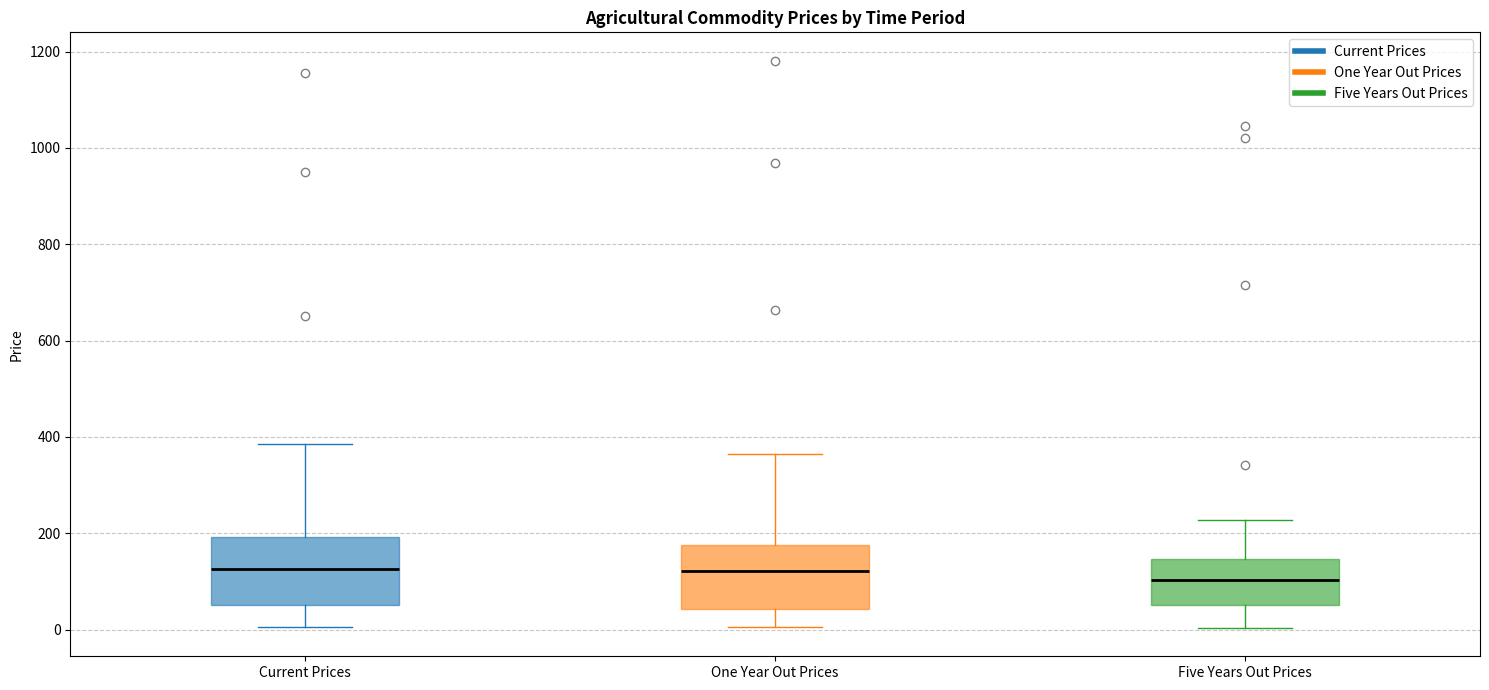

Reading left to right, read every box against the y-axis: the position of its median line, the range the box covers, and the ends of its whiskers. The values are not printed on the chart, so give them approximately, as read against the axis.

Current Prices: median 120, box 60 to 200, whiskers 0 to 380
One Year Out Prices: median 120, box 40 to 180, whiskers 0 to 360
Five Years Out Prices: median 100, box 60 to 140, whiskers 0 to 220